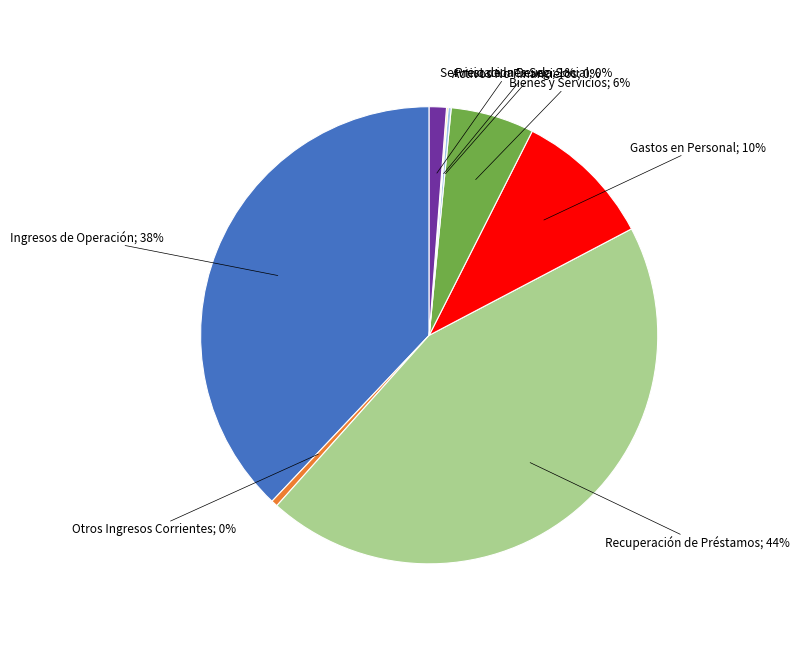

Is there any slice that represents more than half of the pie?

No